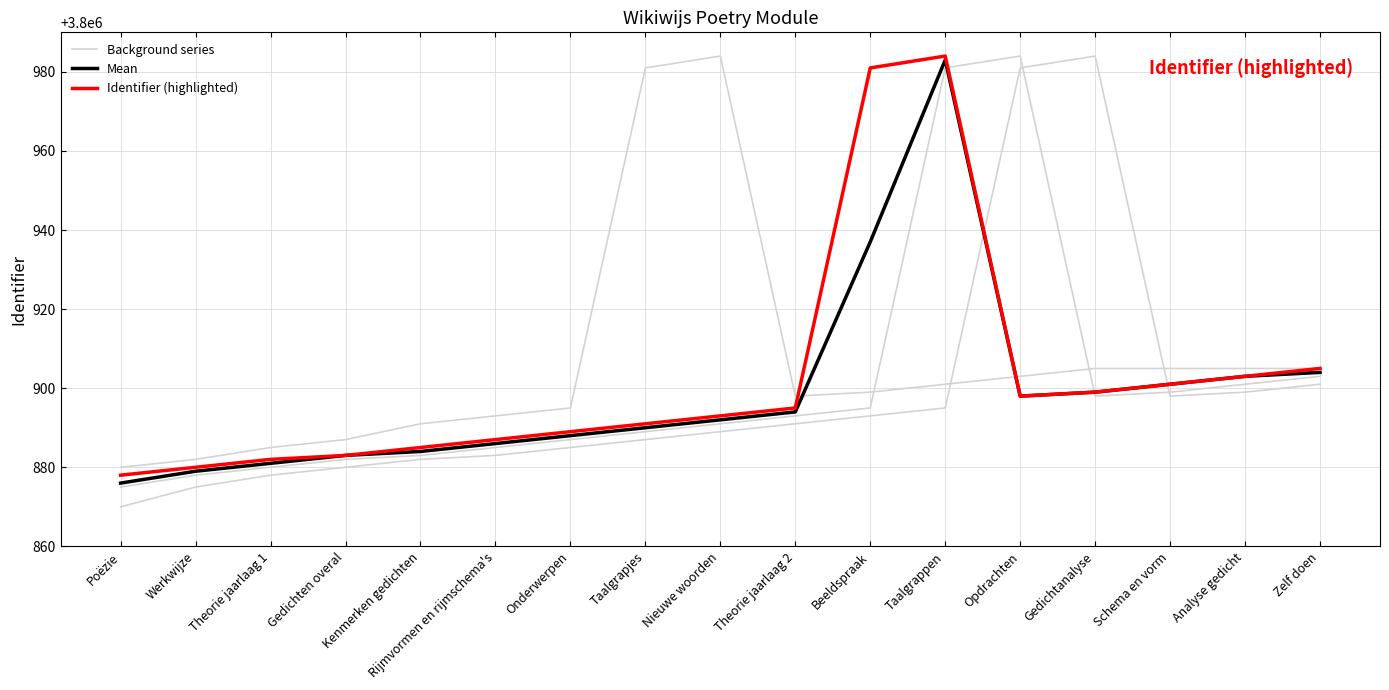

Is this an area chart (filled region under the line)?

No